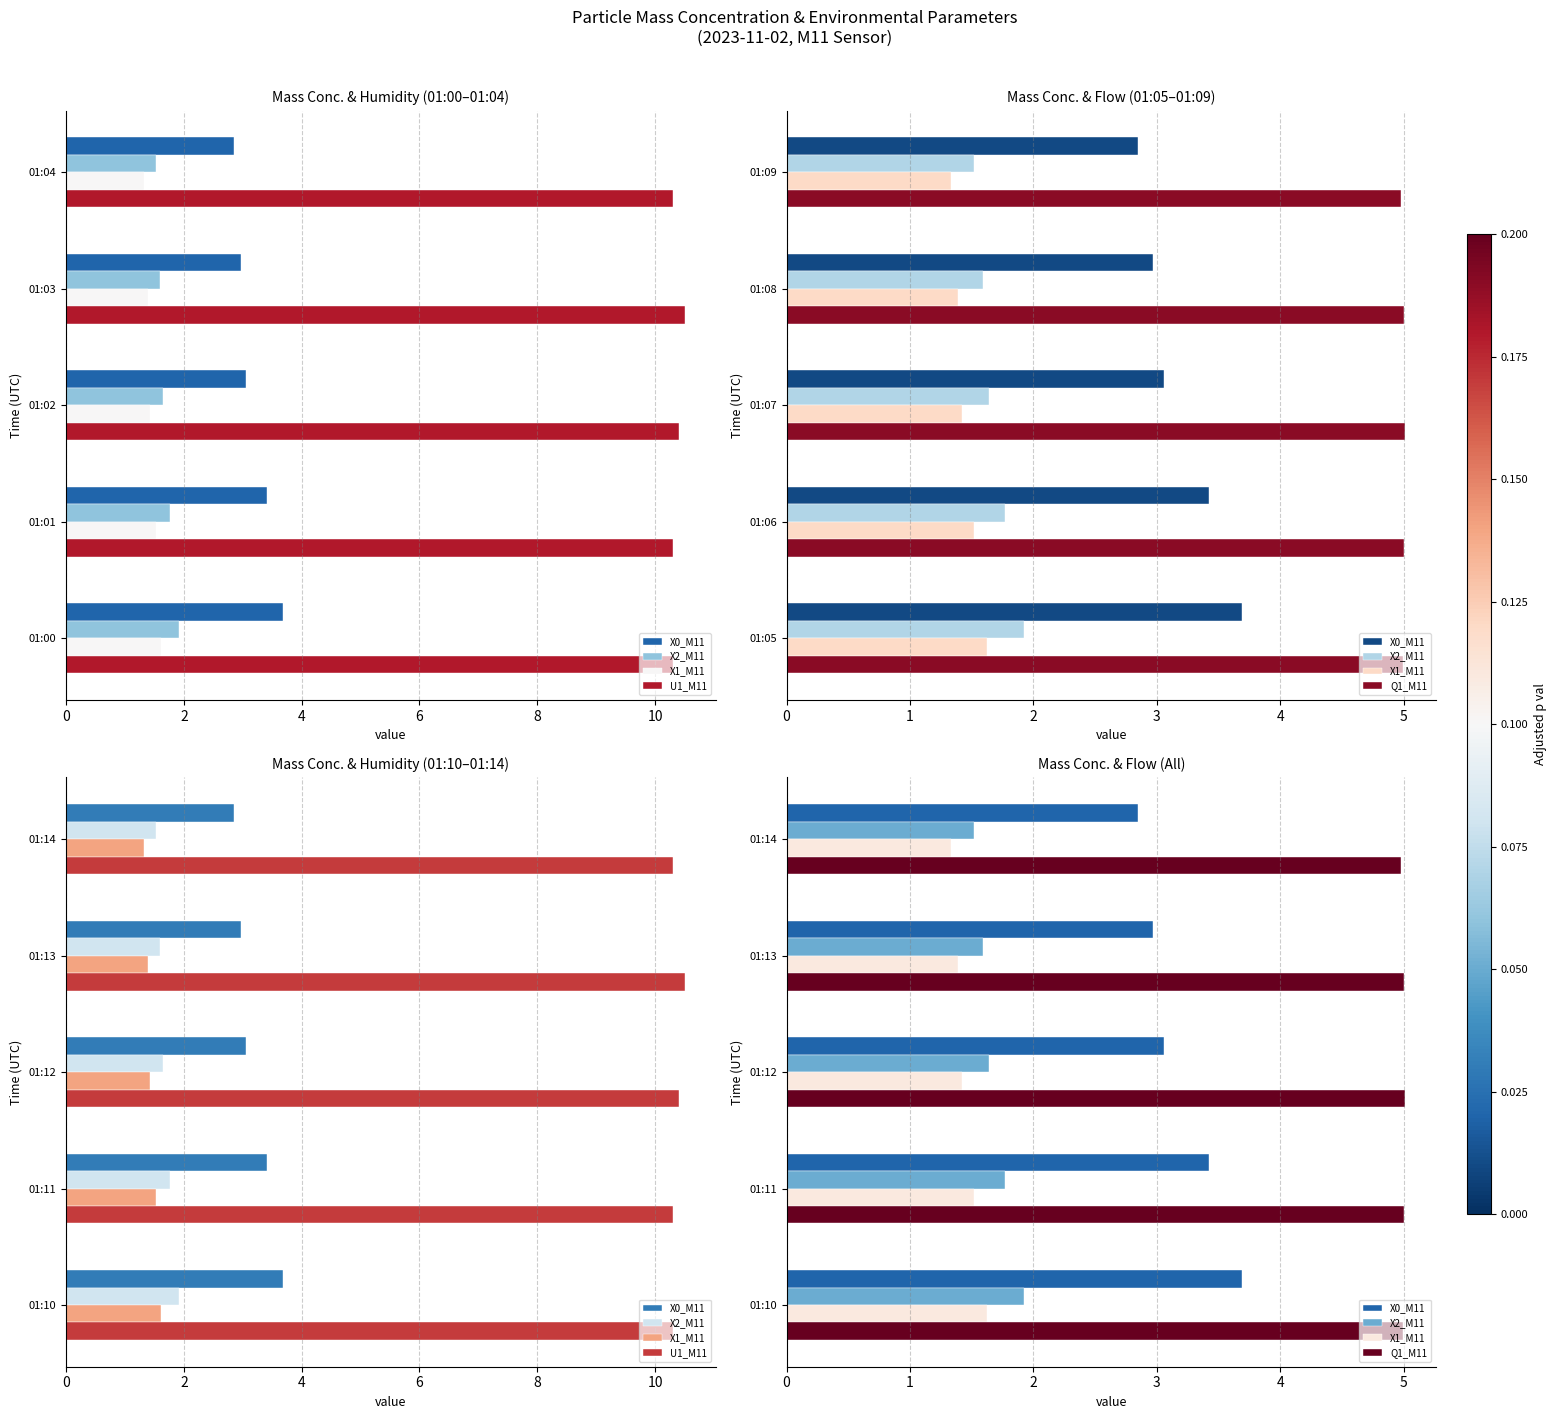

List the series in order of their peak value, lowest first.

X1_M11, X2_M11, X0_M11, Q1_M11, U1_M11